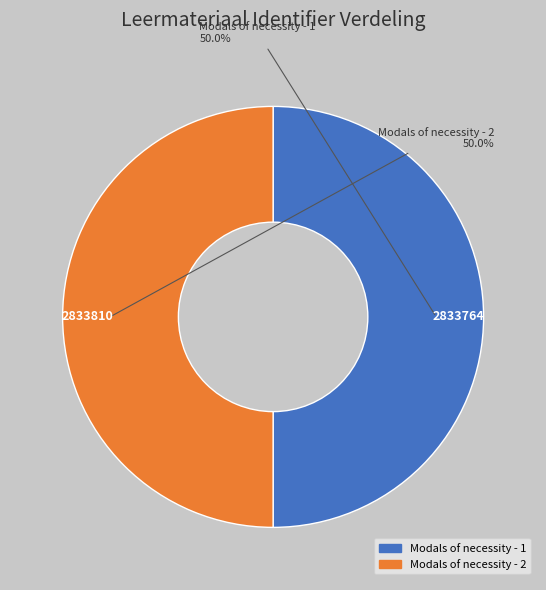

What percentage do Modals of necessity - 1 and Modals of necessity - 2 together represent?

100.0%